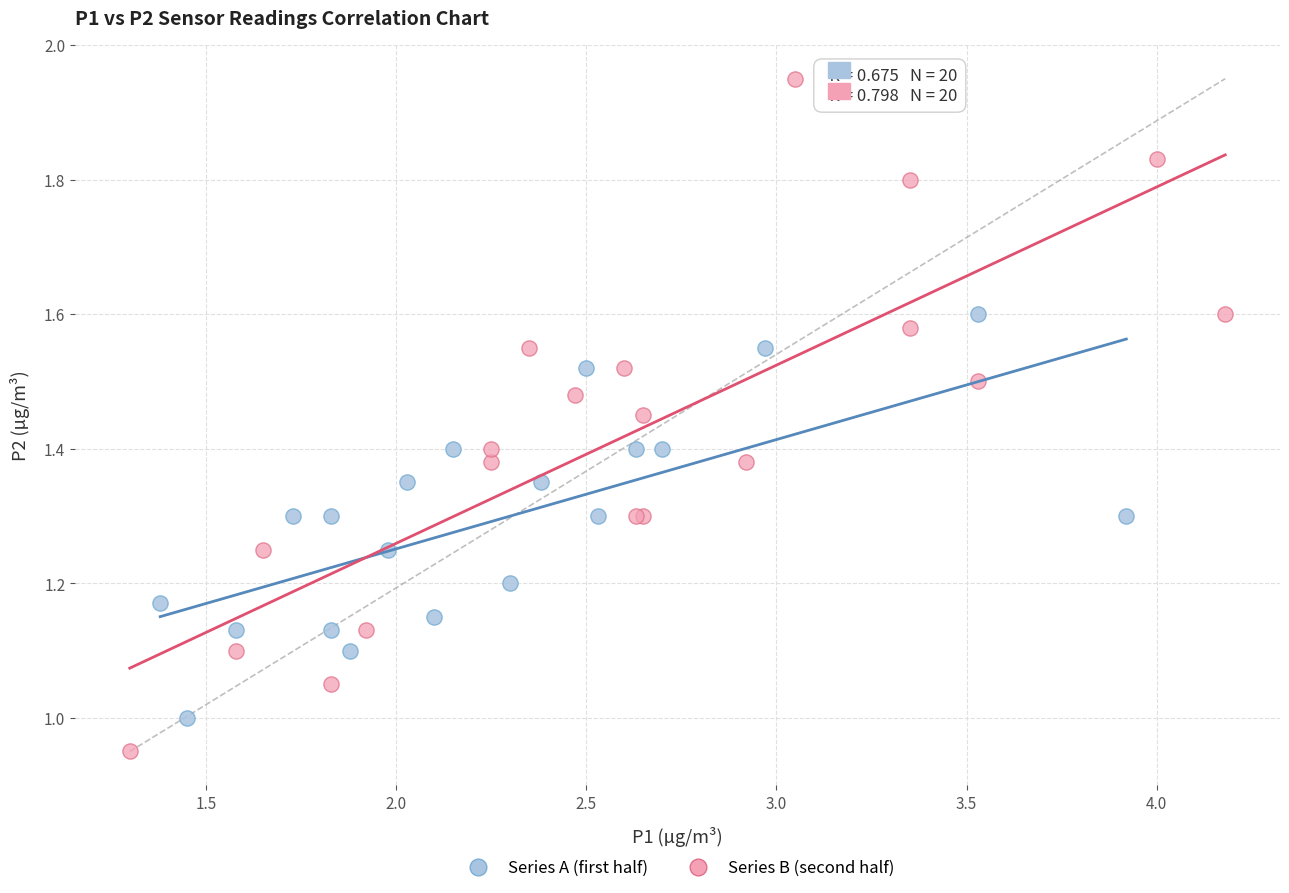

Which series has the largest Y range (max minus min)?

Series B (second half)